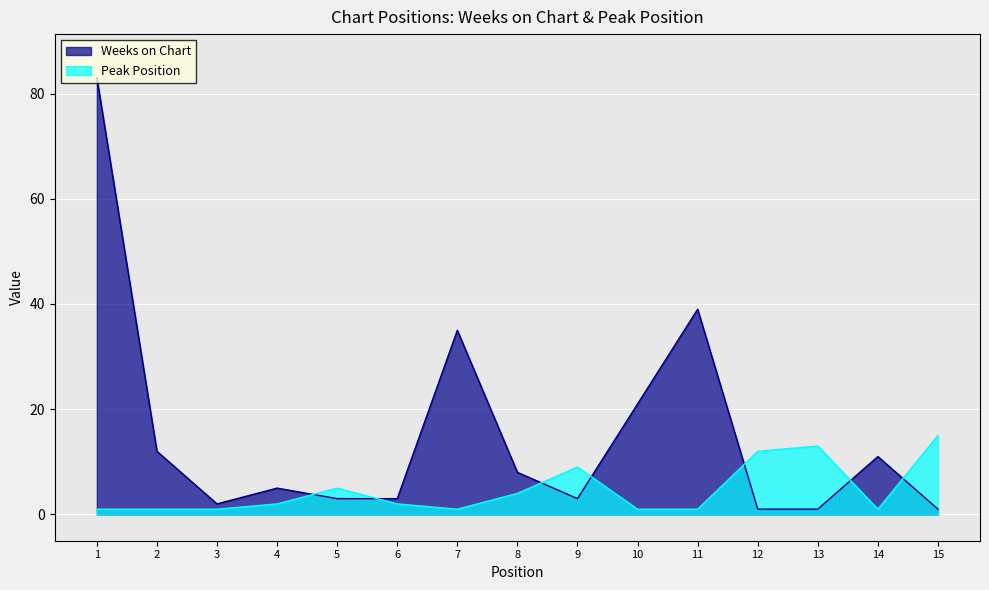

Count the number of categories in the chart.

15